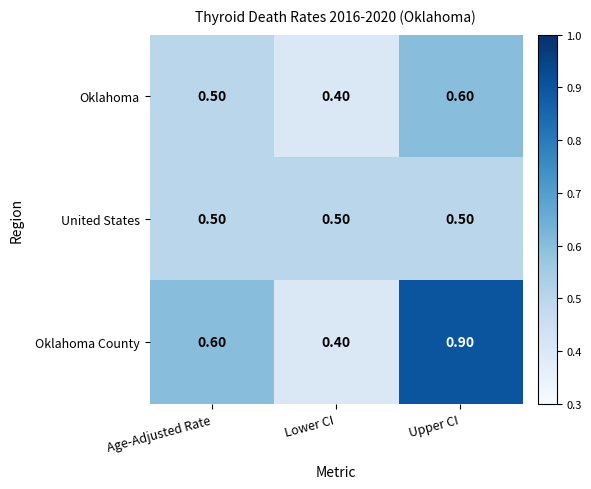

Count the number of categories in the chart.

3